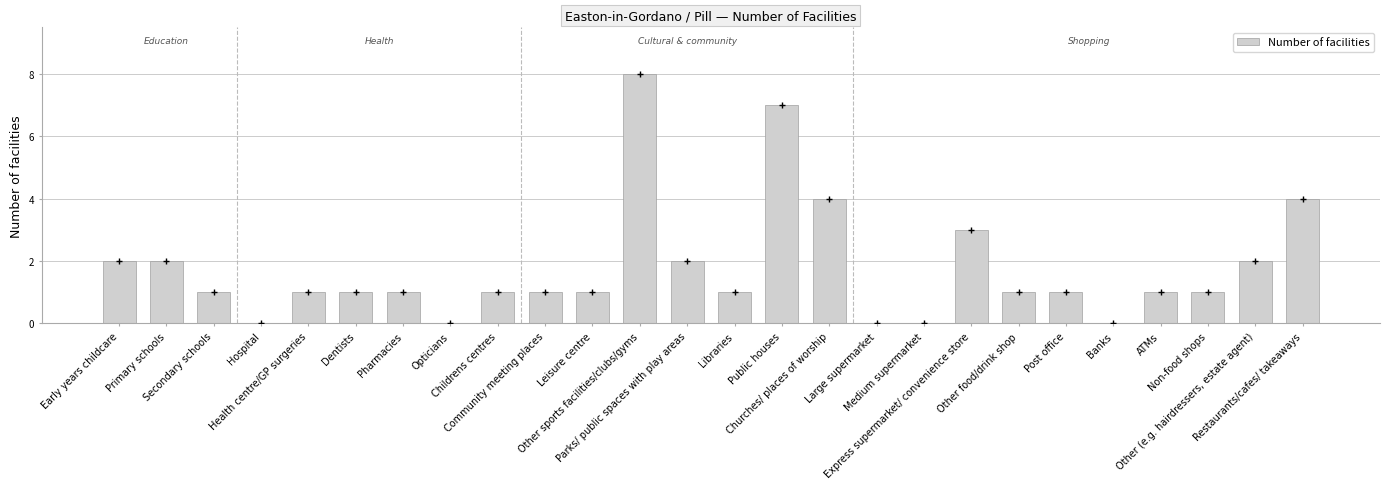

Are the bars grouped side by side (vs. stacked)?

No